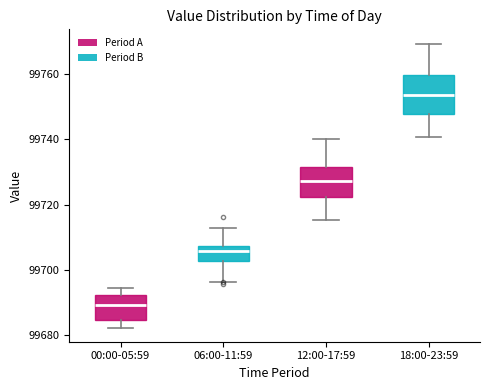

Comparing the boxes themselves (not the whiskers), which one is the tallest?

18:00-23:59